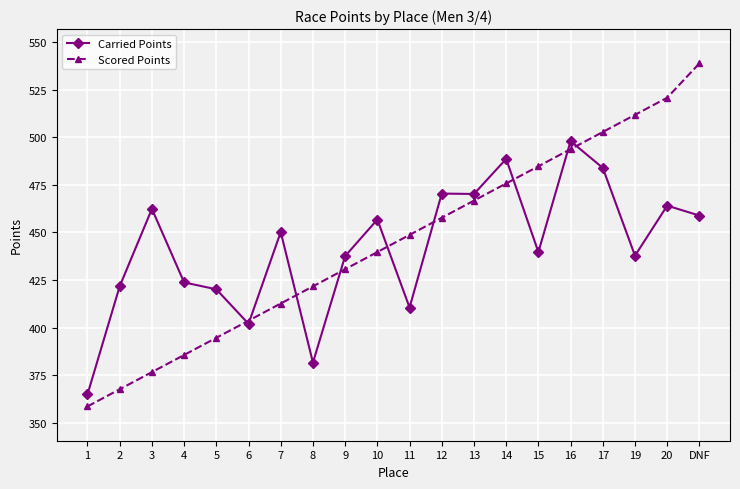

At 10, list the series in order from largest to smallest.

Carried Points, Scored Points